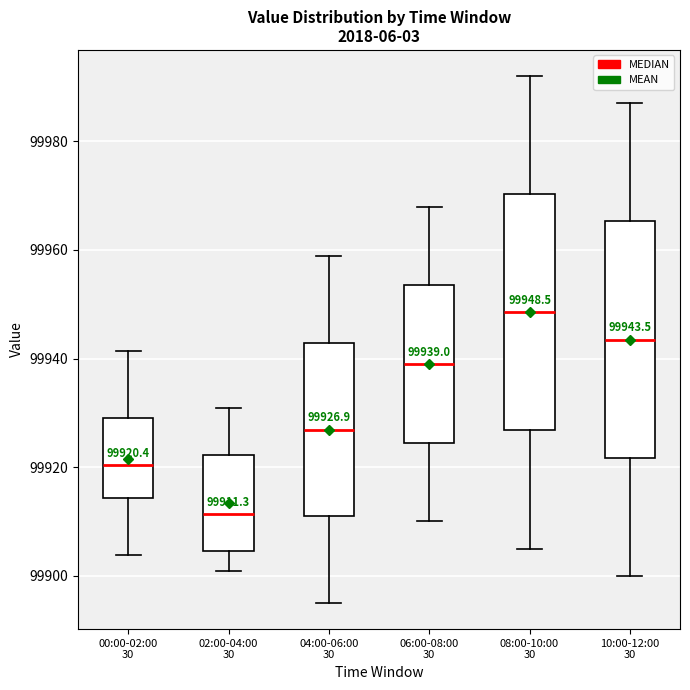

Which box's median line is the lowest?

02:00-04:00 30